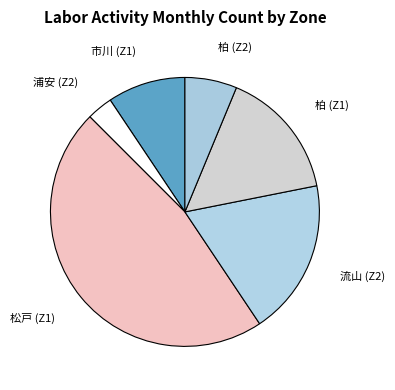

Count the number of slices in the pie.

6